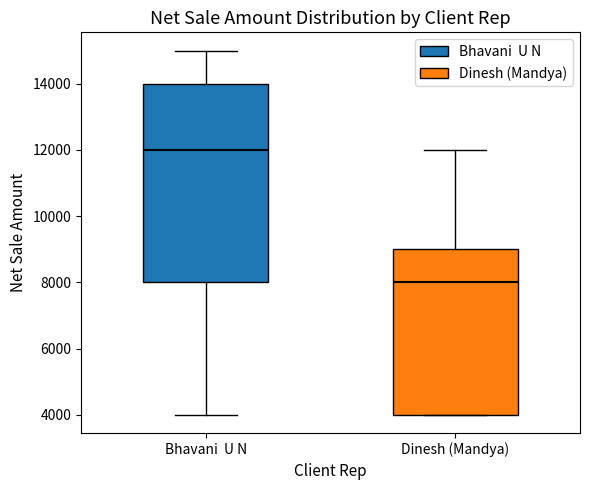

Which box is the tallest, from its lower edge to its upper edge?

Bhavani U N